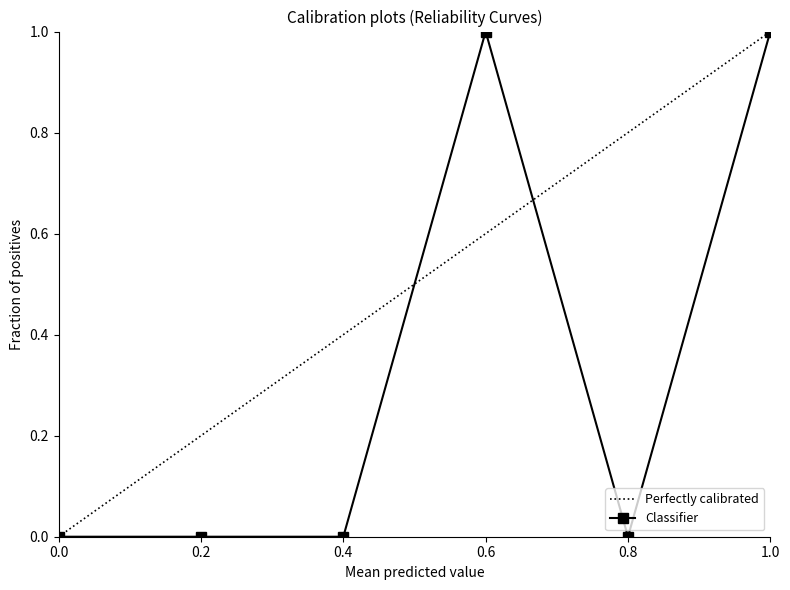

The Classifier series shows 1 at 0.6. True or false?

True